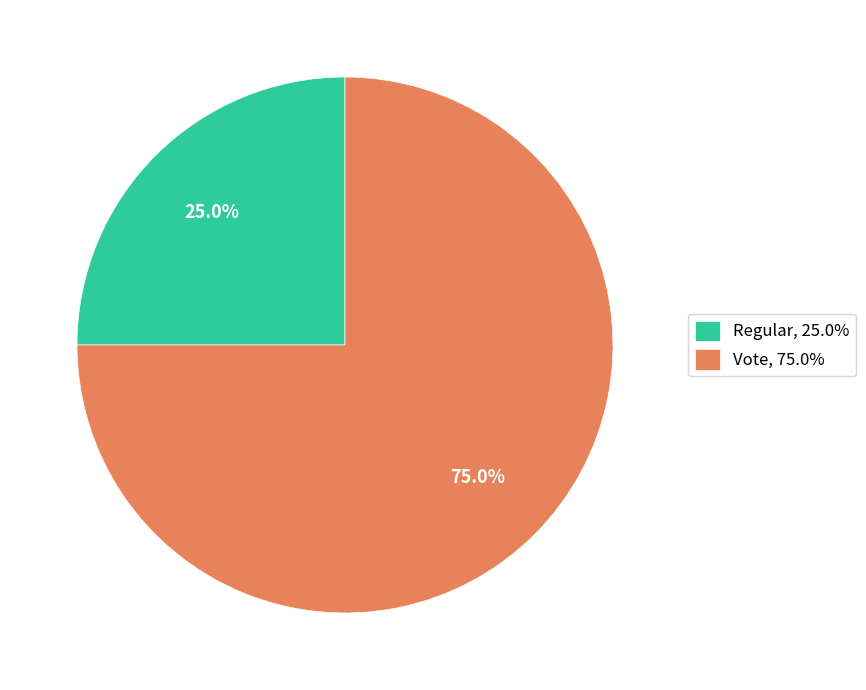

Between Regular, 25.0% and Vote, 75.0%, which is larger?

Vote, 75.0%